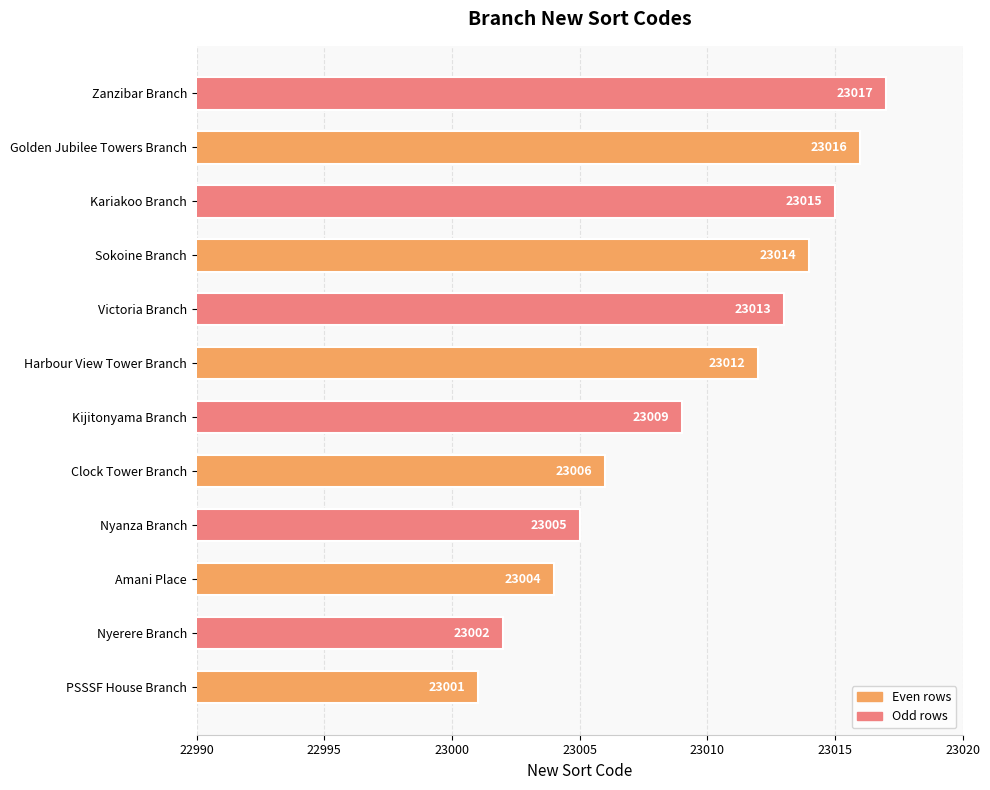

Rank the categories by value from highest to lowest.

Zanzibar Branch, Golden Jubilee Towers Branch, Kariakoo Branch, Sokoine Branch, Victoria Branch, Harbour View Tower Branch, Kijitonyama Branch, Clock Tower Branch, Nyanza Branch, Amani Place, Nyerere Branch, PSSSF House Branch